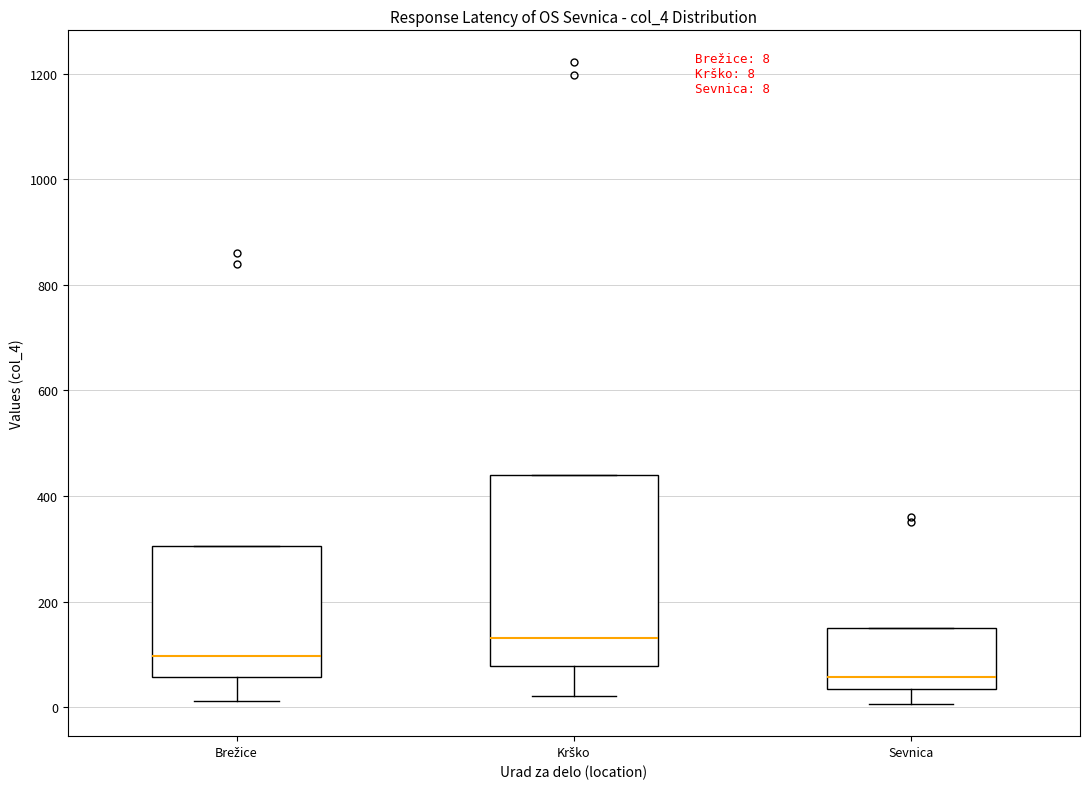

Comparing the boxes themselves (not the whiskers), which one is the tallest?

Krško